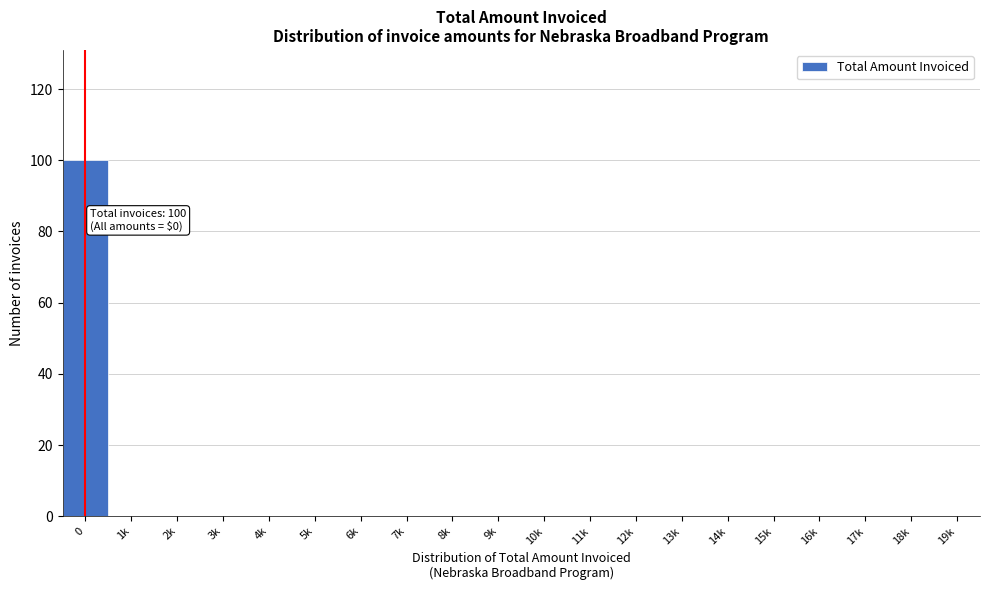

Reading left to right, what are all the values shown in this chart?

0=100	1k=0	2k=0	3k=0	4k=0	5k=0	6k=0	7k=0	8k=0	9k=0	10k=0	11k=0	12k=0	13k=0	14k=0	15k=0	16k=0	17k=0	18k=0	19k=0